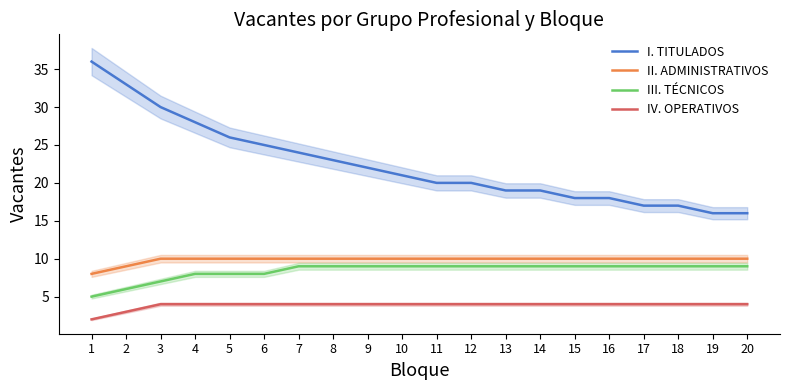

Which series changed the most between 5 and 19?

I. TITULADOS